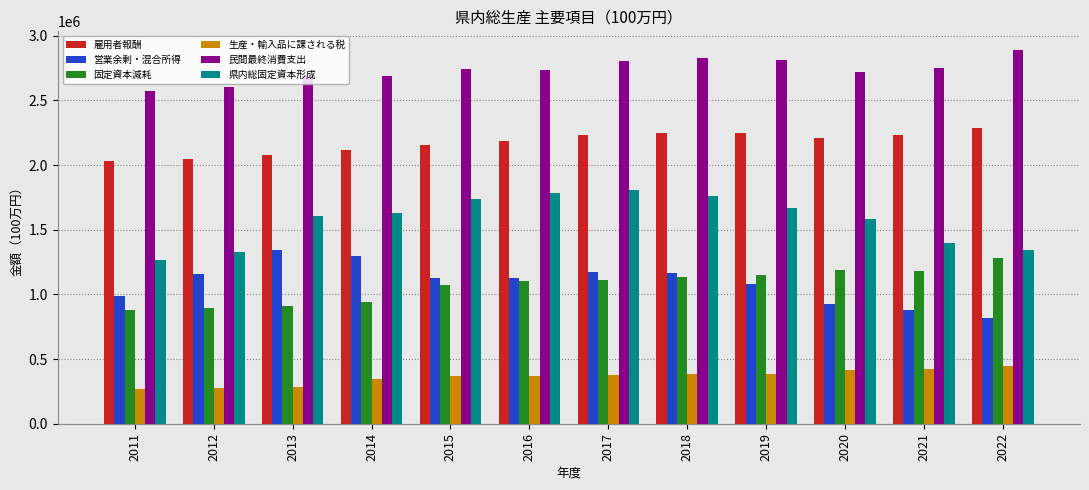

What is the smallest value displayed?

271774.8